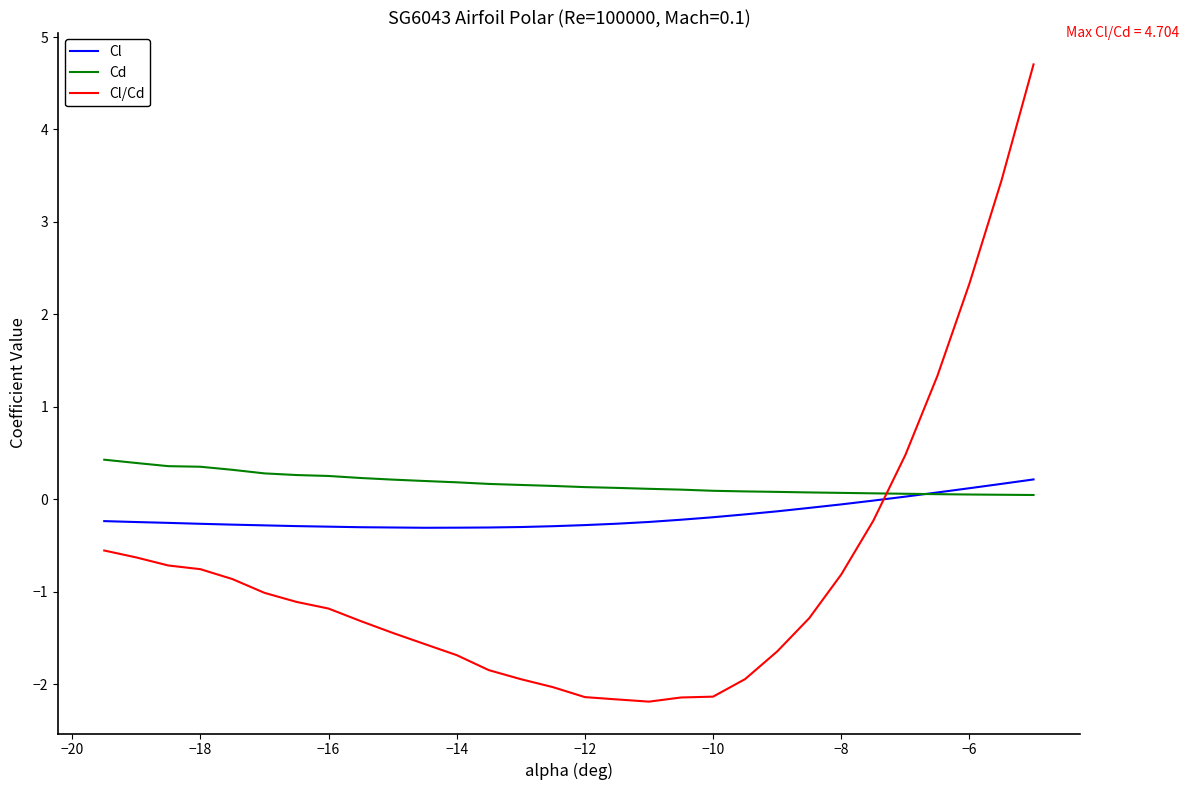

Which series has the largest range (max minus min)?

Cl/Cd